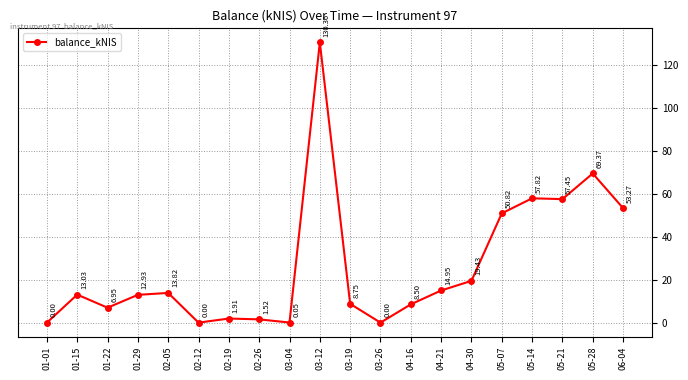

The value at 06-04 is 21.3. True or false?

False